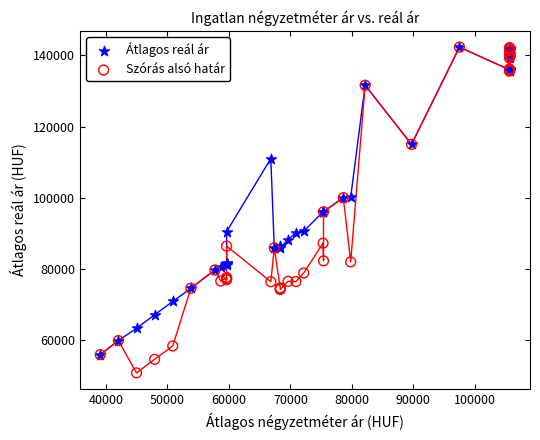

Which series has the widest spread of Y values?

Szórás alsó határ